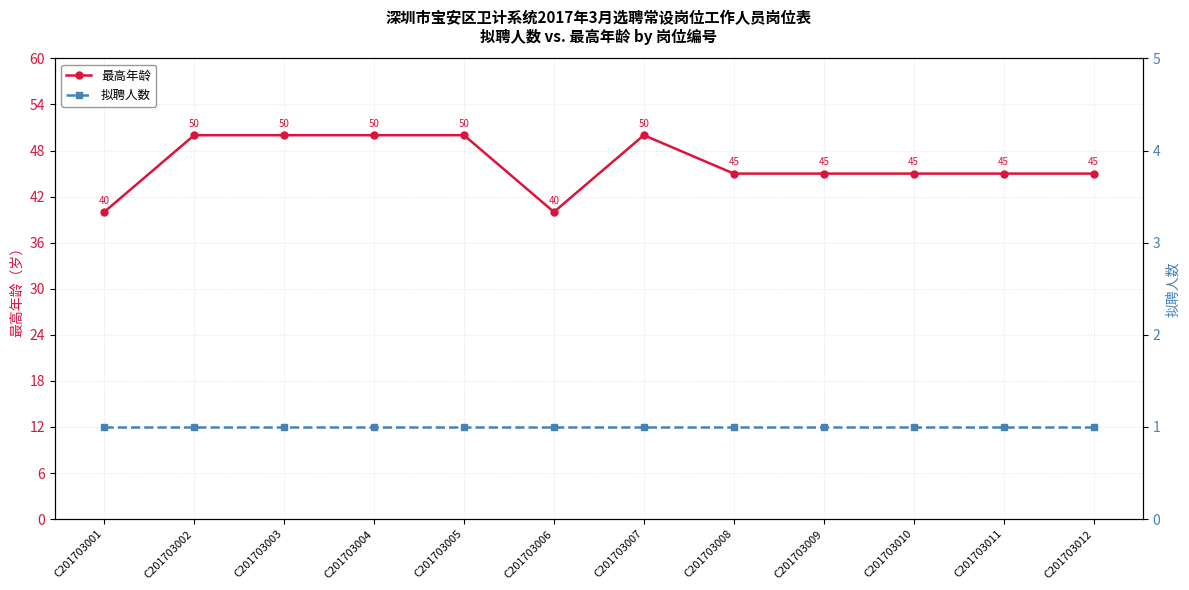

Which series changed the most between C201703005 and C201703010?

最高年龄